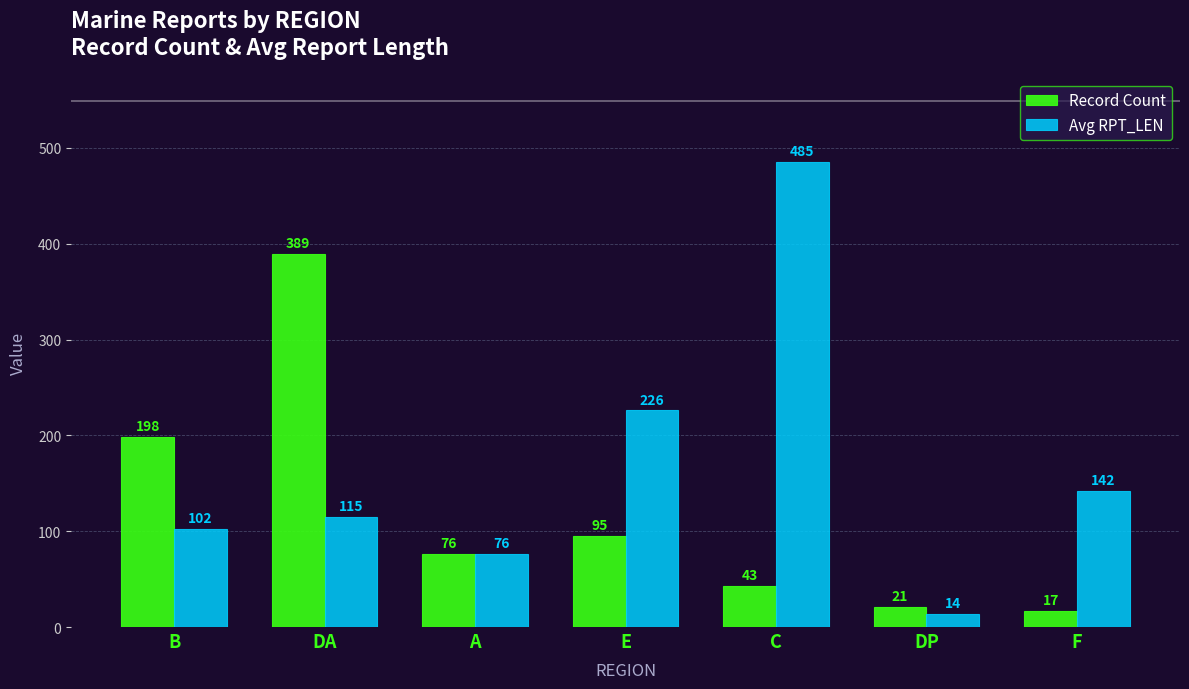

What is the sum of the Record Count values at DP and C?

64